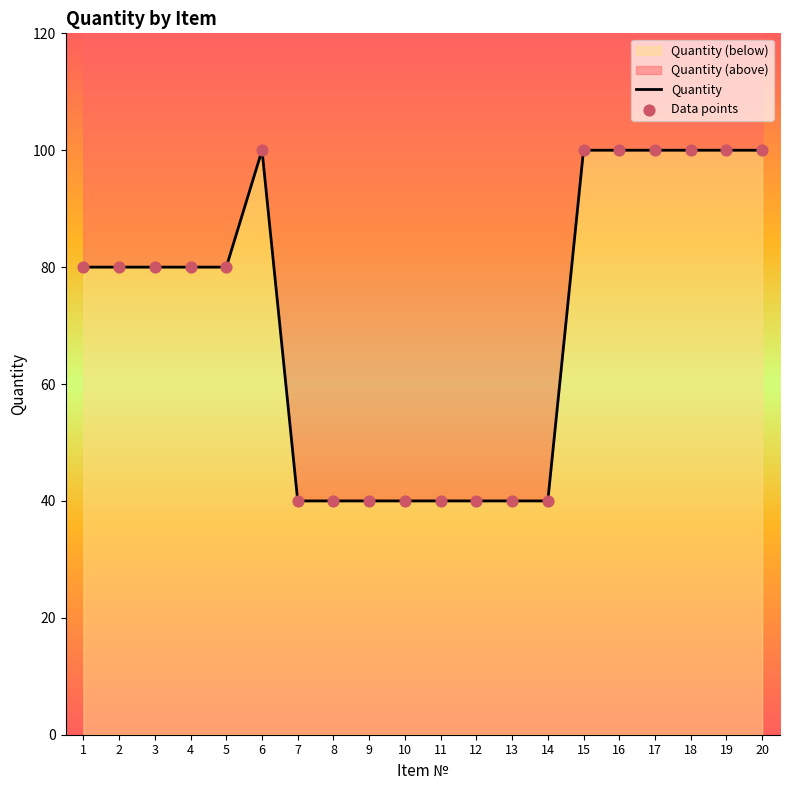

Which has a higher value, 6 or 18?

6